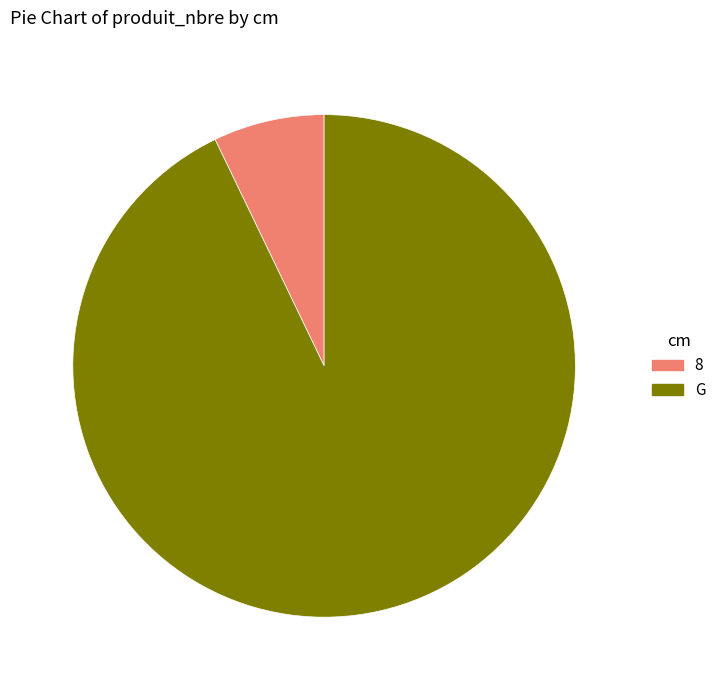

The G slice represents 83% of the pie. True or false?

False